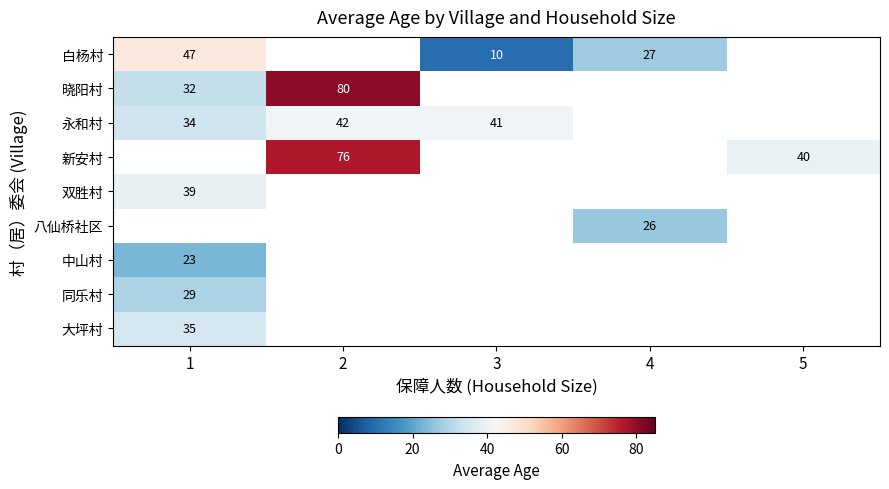

How many data points in 永和村 are less than 41?

1